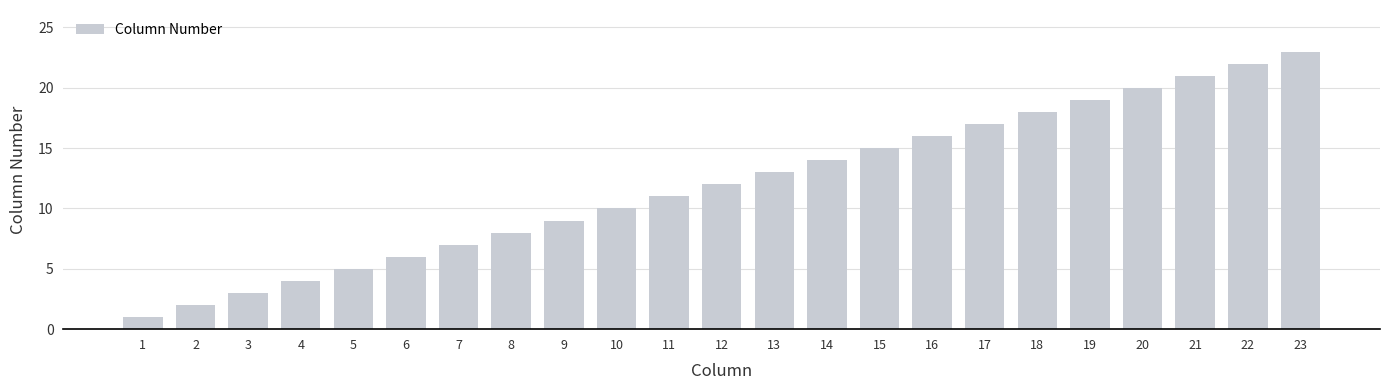

What is the maximum value shown in the chart?

23